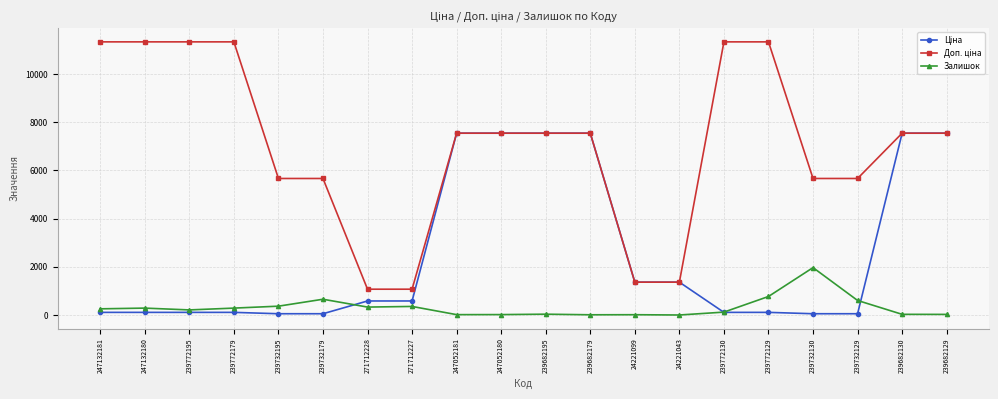

At how many categories does at least one series exceed 4152?

16